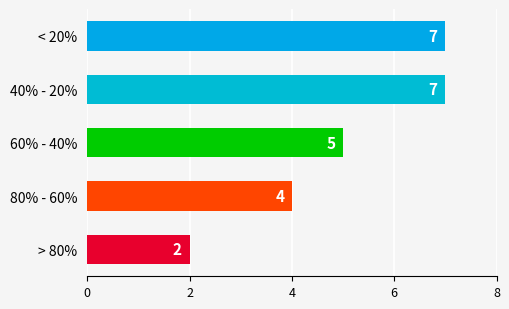

True or false: the data shows 2 at < 20%.

False